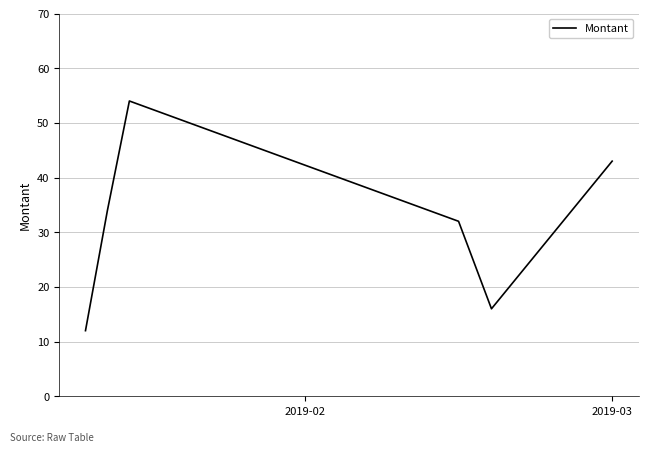

True or false: the data has more than 2 interior local peaks.

False